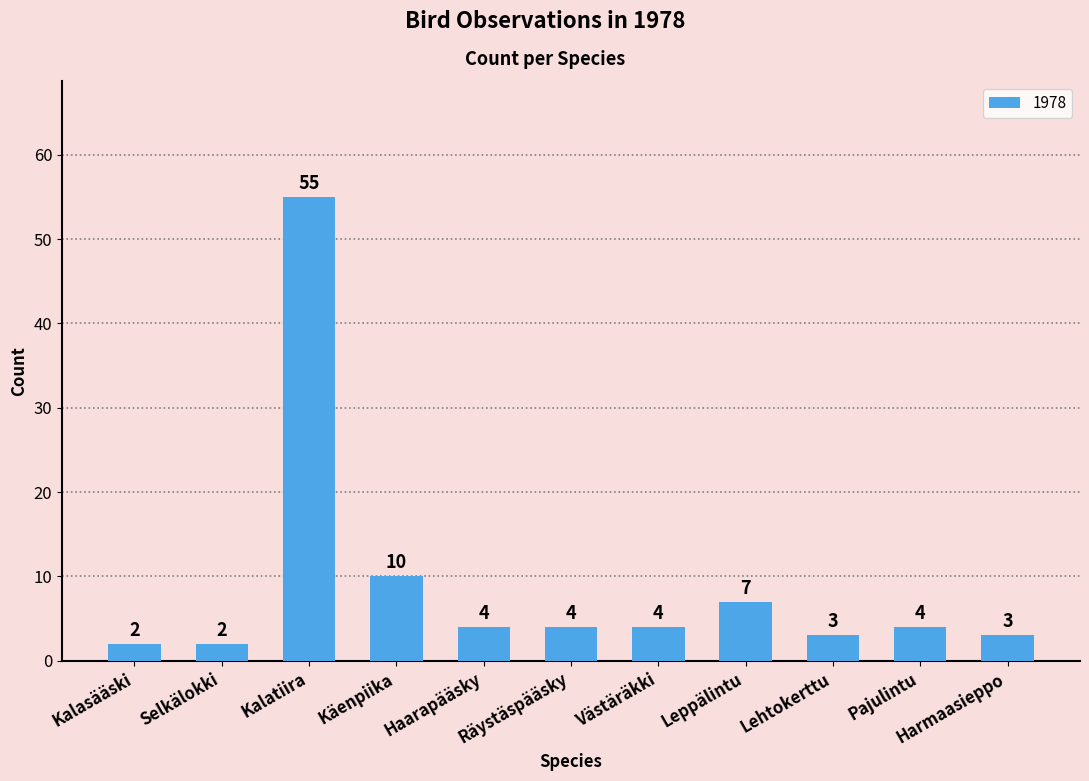

True or false: the data shows 4 at Pajulintu.

True